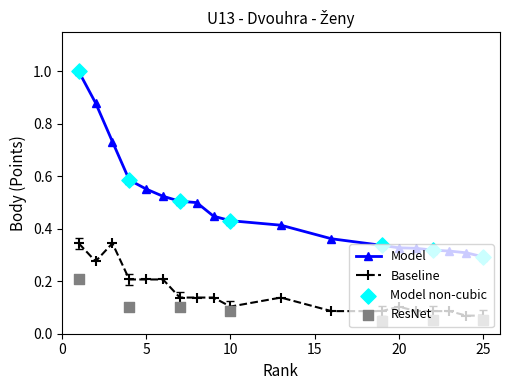

Which series contains the lowest Y value?

Baseline